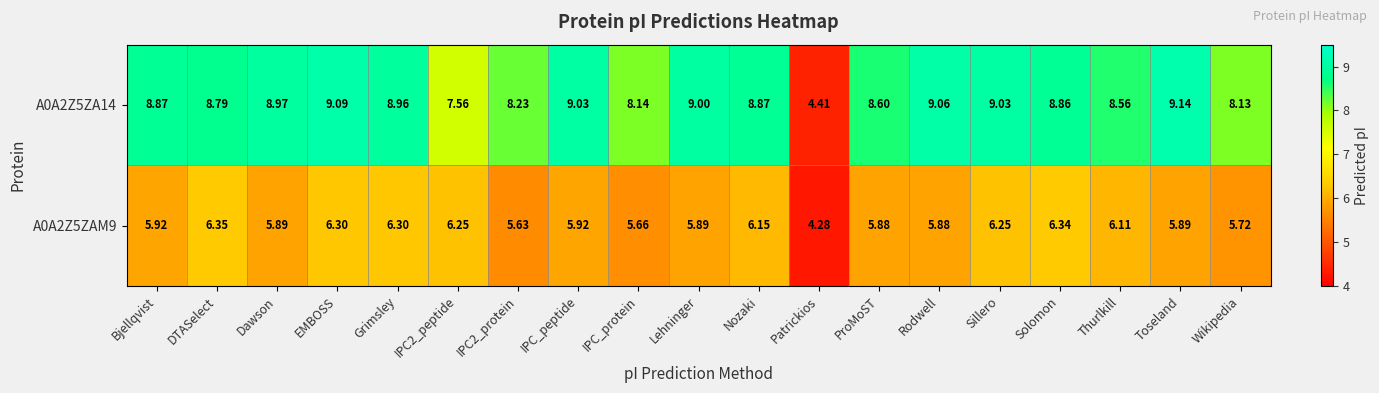

Is the value of A0A2Z5ZA14 at IPC_protein greater than the value of A0A2Z5ZAM9 at Solomon?

Yes